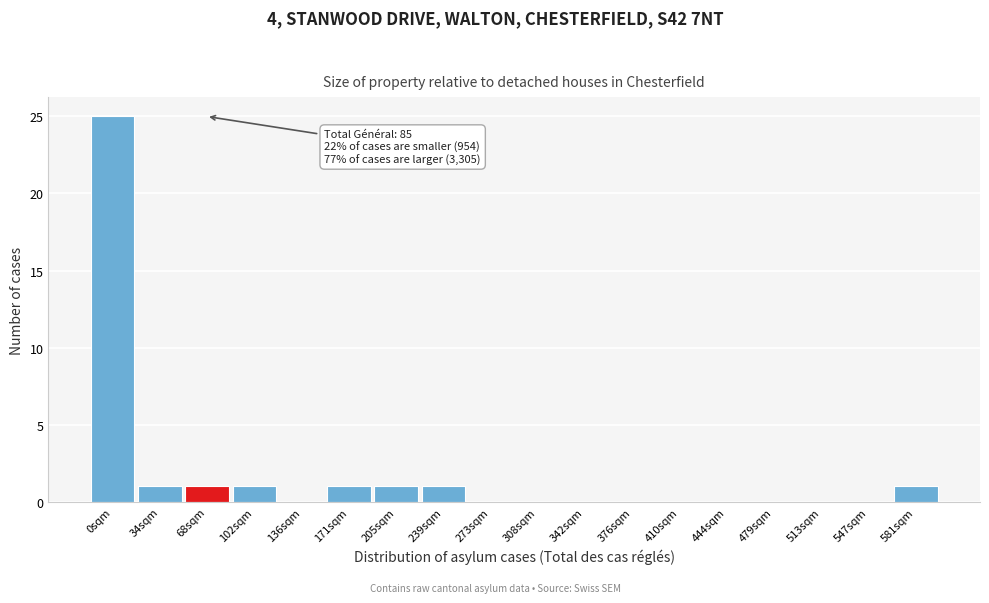

Reading left to right, list all the values displayed in this chart.

0sqm=25	34sqm=1	68sqm=1	102sqm=1	136sqm=0	171sqm=1	205sqm=1	239sqm=1	273sqm=0	308sqm=0	342sqm=0	376sqm=0	410sqm=0	444sqm=0	479sqm=0	513sqm=0	547sqm=0	581sqm=1